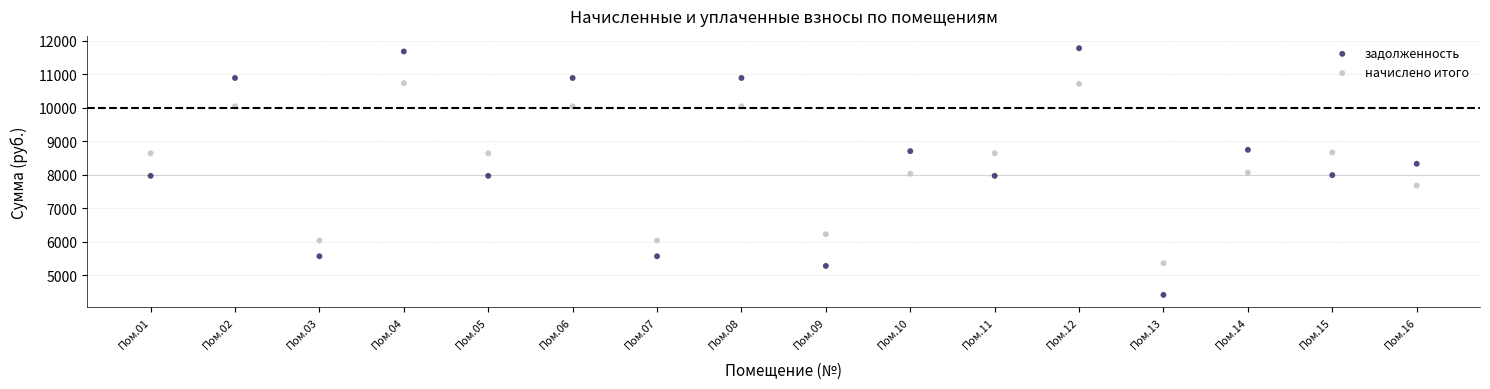

What are all the series names shown in the legend?

задолженность, начислено итого